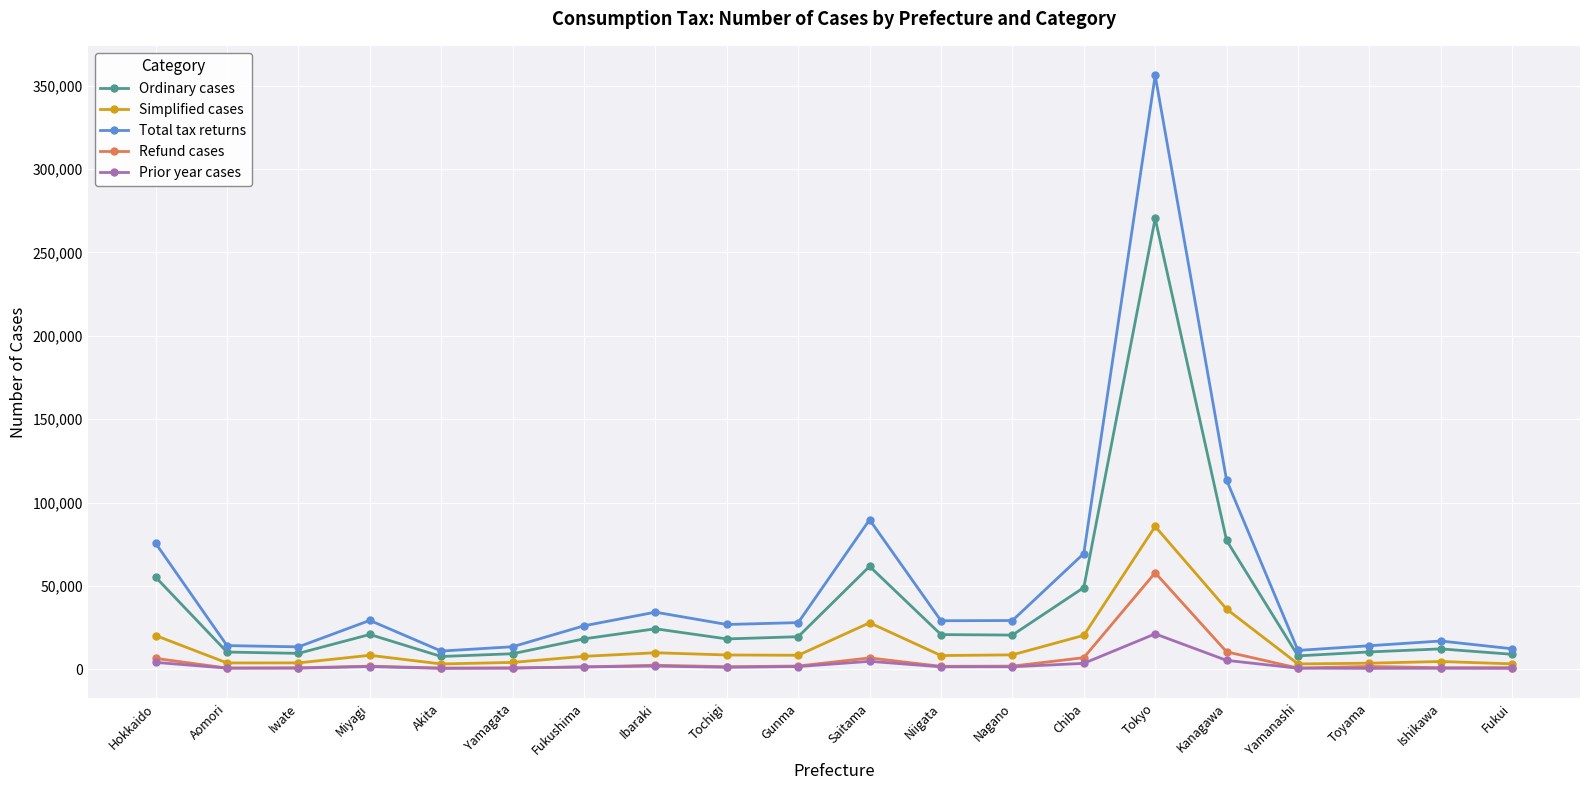

Which series has the largest range (max minus min)?

Total tax returns